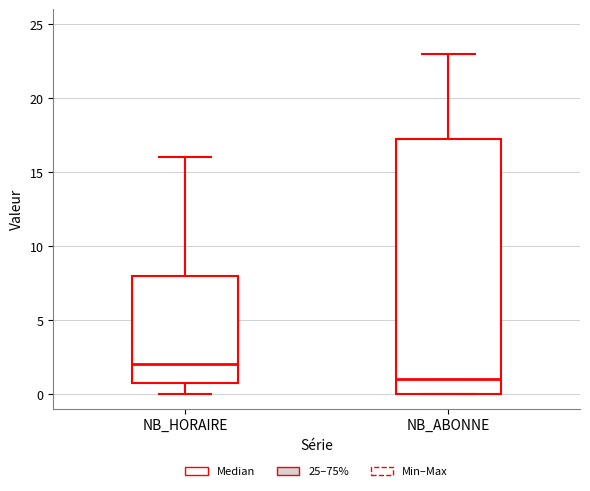

Comparing the boxes themselves (not the whiskers), which one is the tallest?

NB_ABONNE